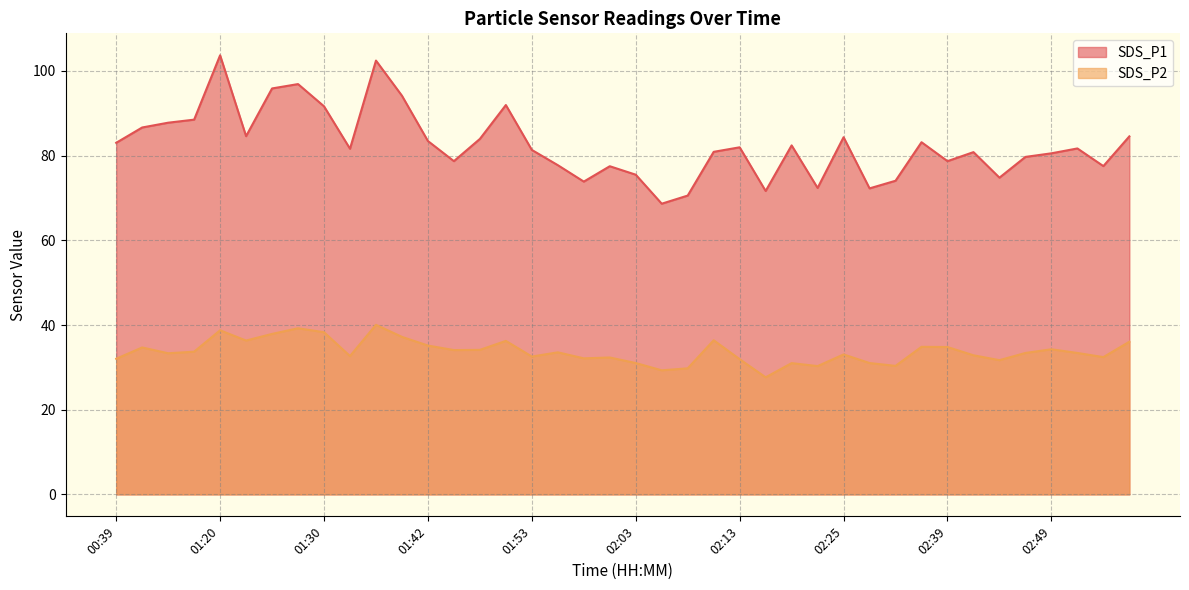

What is the label of the 6th point from the right?

02:44